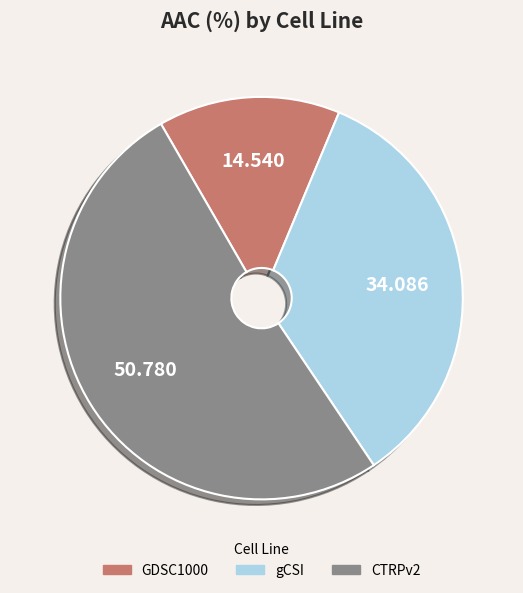

Which has a higher value, CTRPv2 or gCSI?

CTRPv2